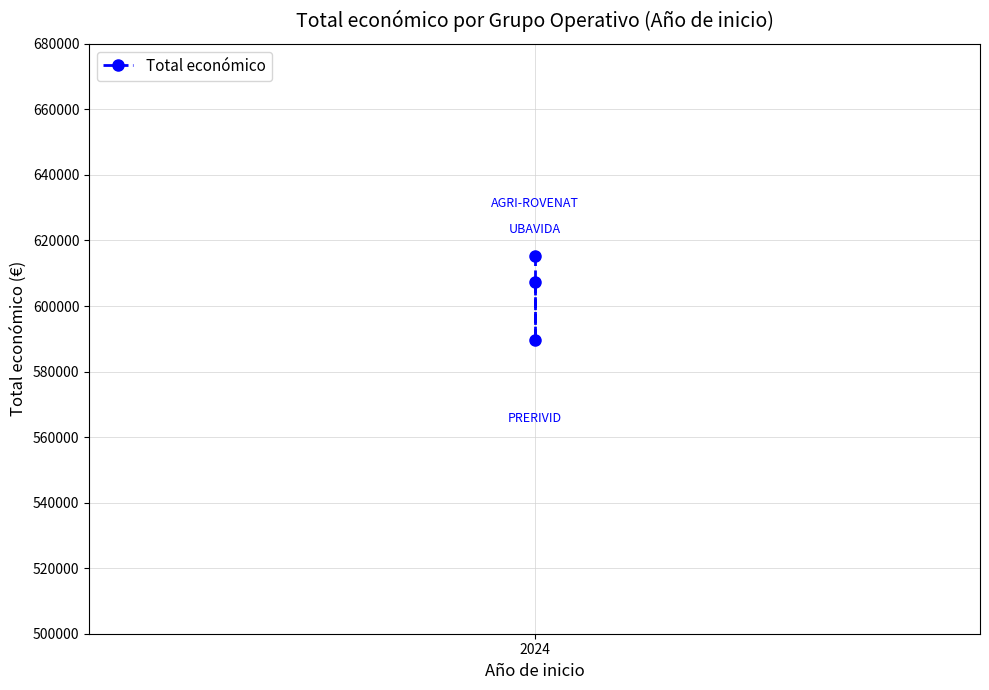

What is the smallest value displayed?

589731